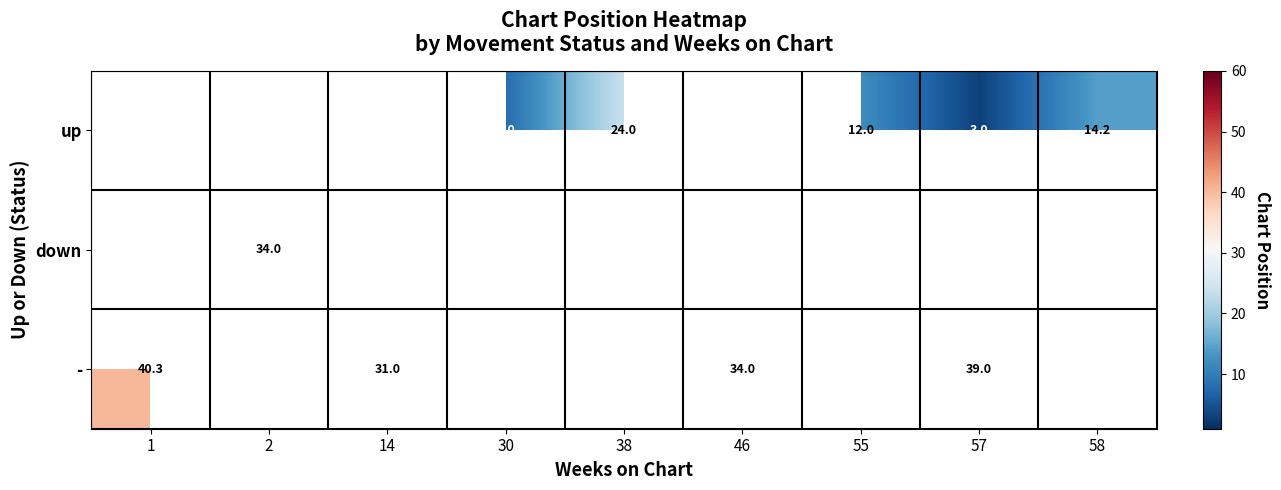

The - series shows 31.0 at 14. True or false?

True